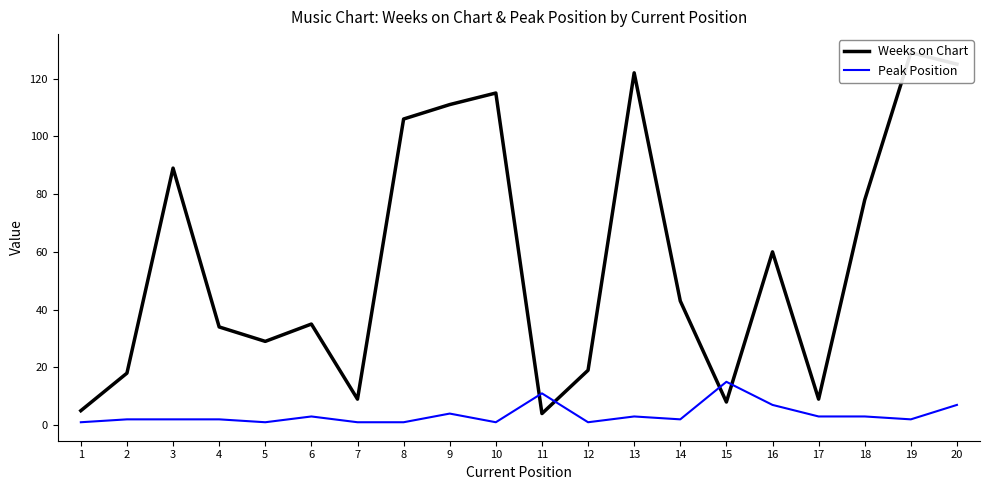

True or false: Weeks on Chart and Peak Position intersect in this chart.

True